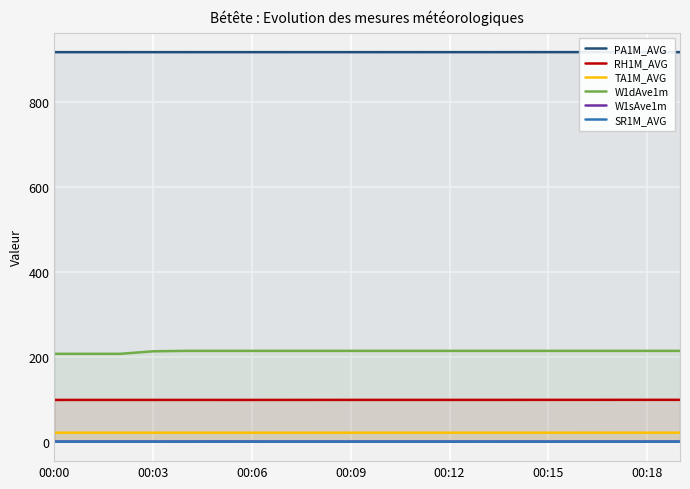

The value of RH1M_AVG at 10 is 148.8. True or false?

False